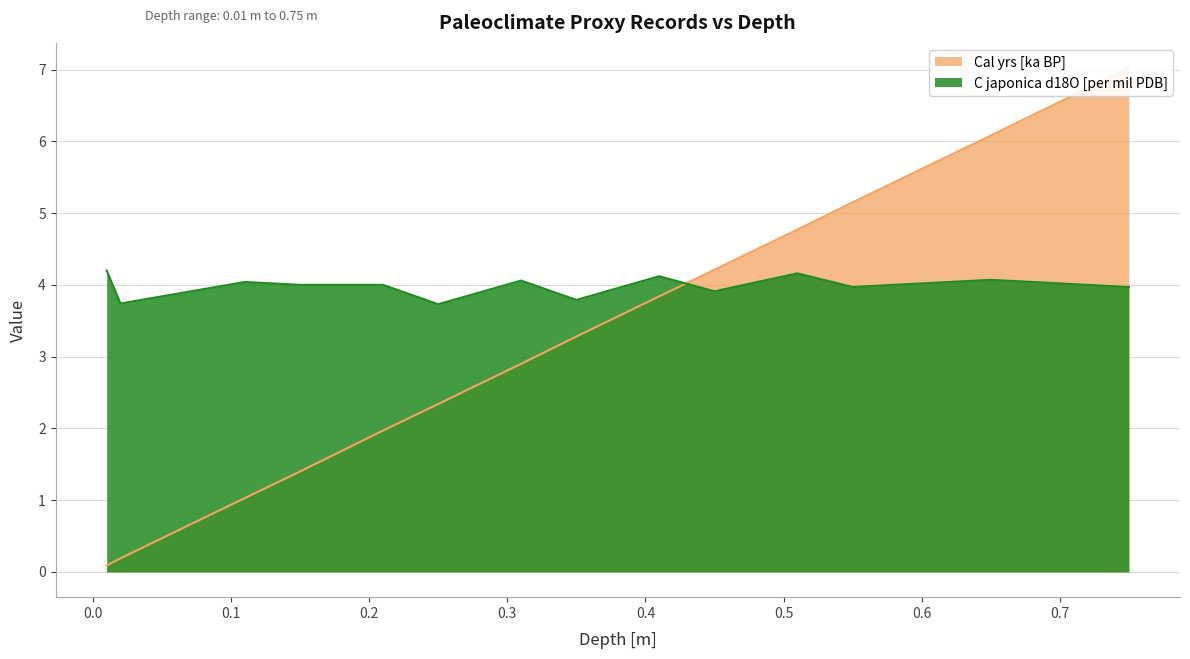

Which category has the highest value across all series?

0.75